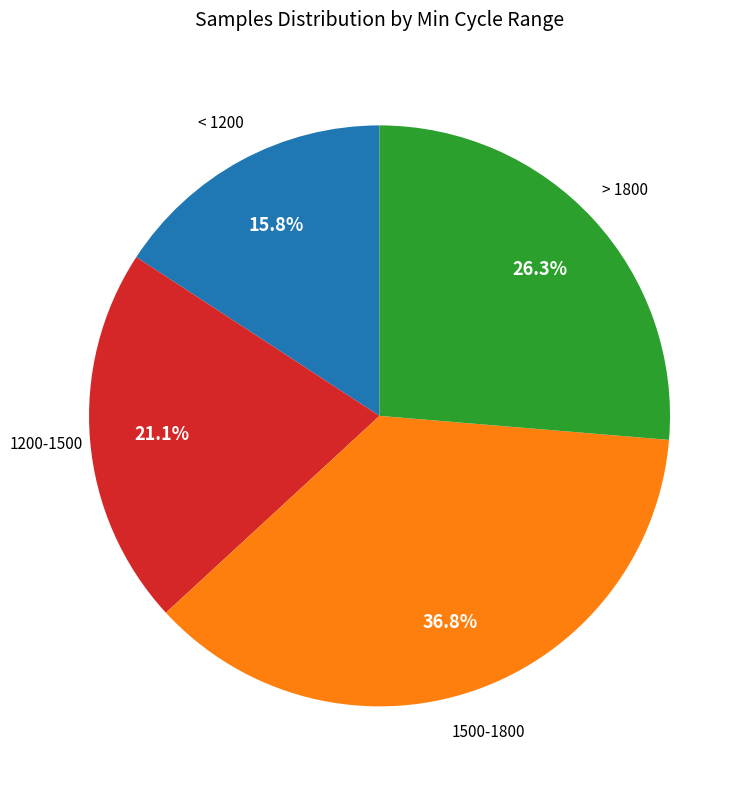

Is there any slice that represents more than half of the pie?

No